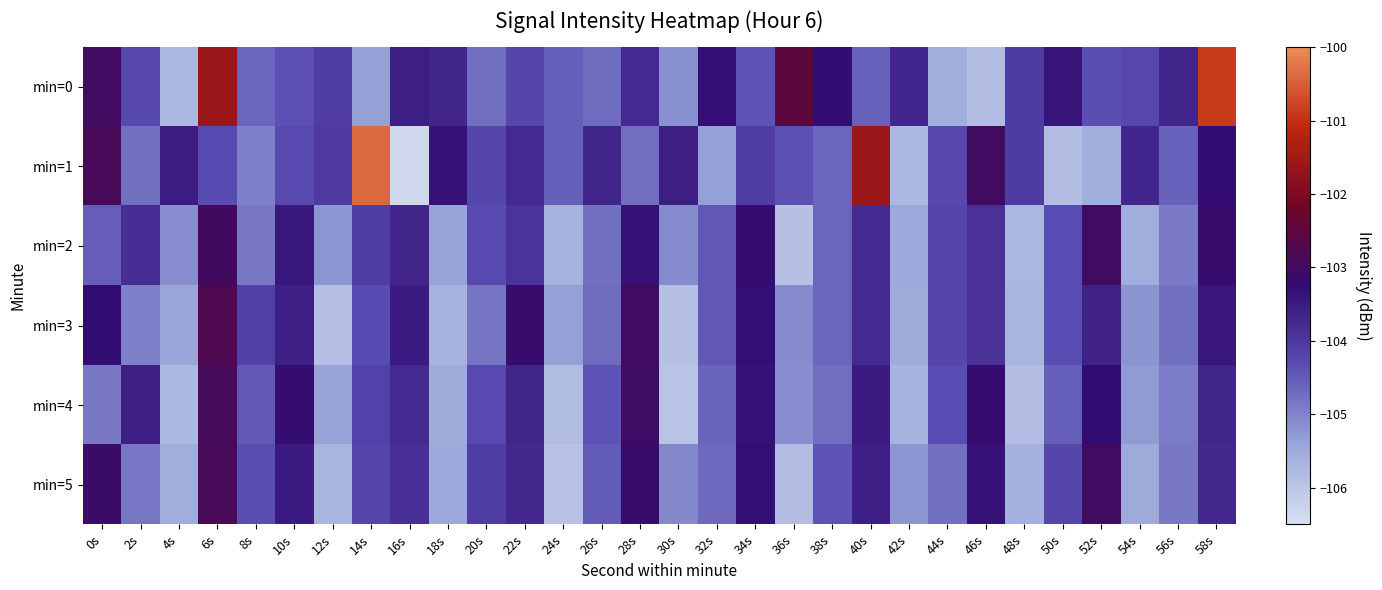

At 16s, list the series in order from largest to smallest.

min=3, min=0, min=2, min=4, min=5, min=1